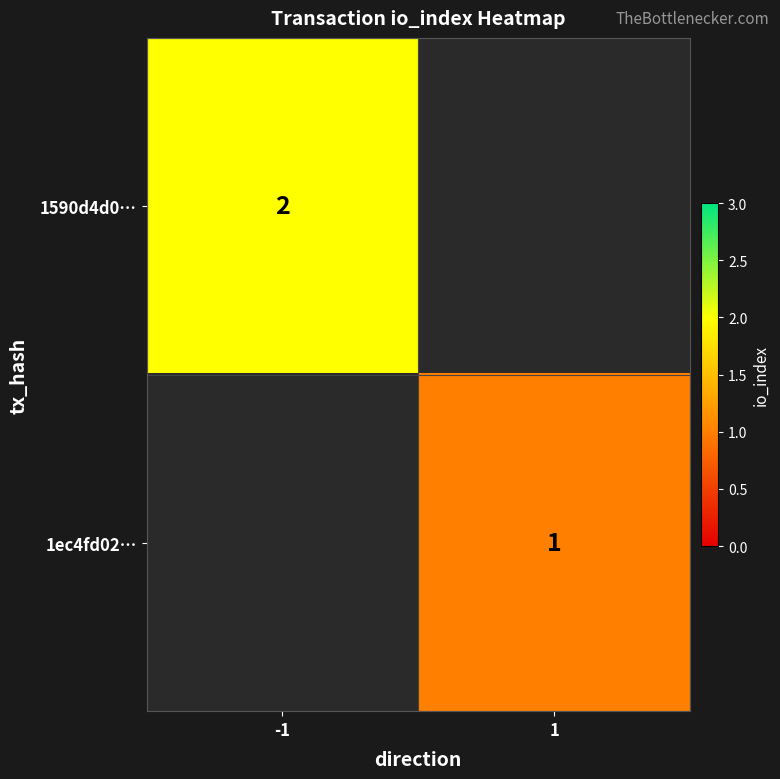

The value of 1ec4fd02… at 1 is 1. True or false?

True